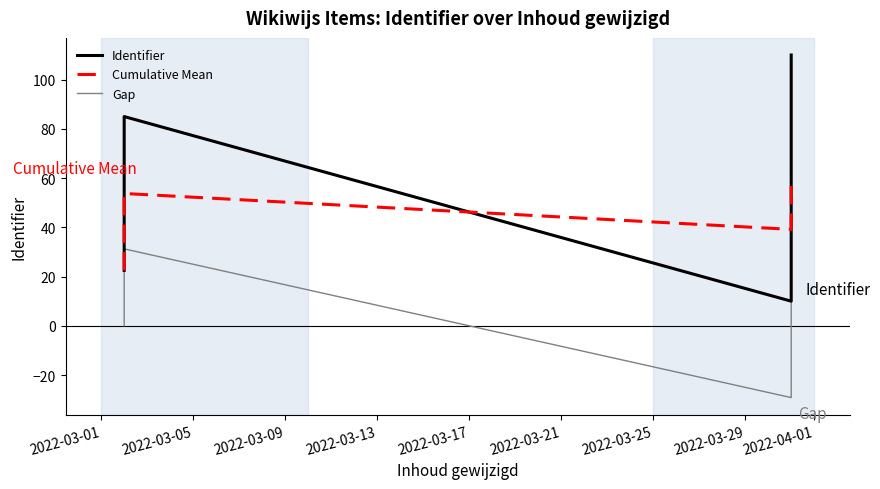

True or false: Identifier and Gap cross at least once.

False